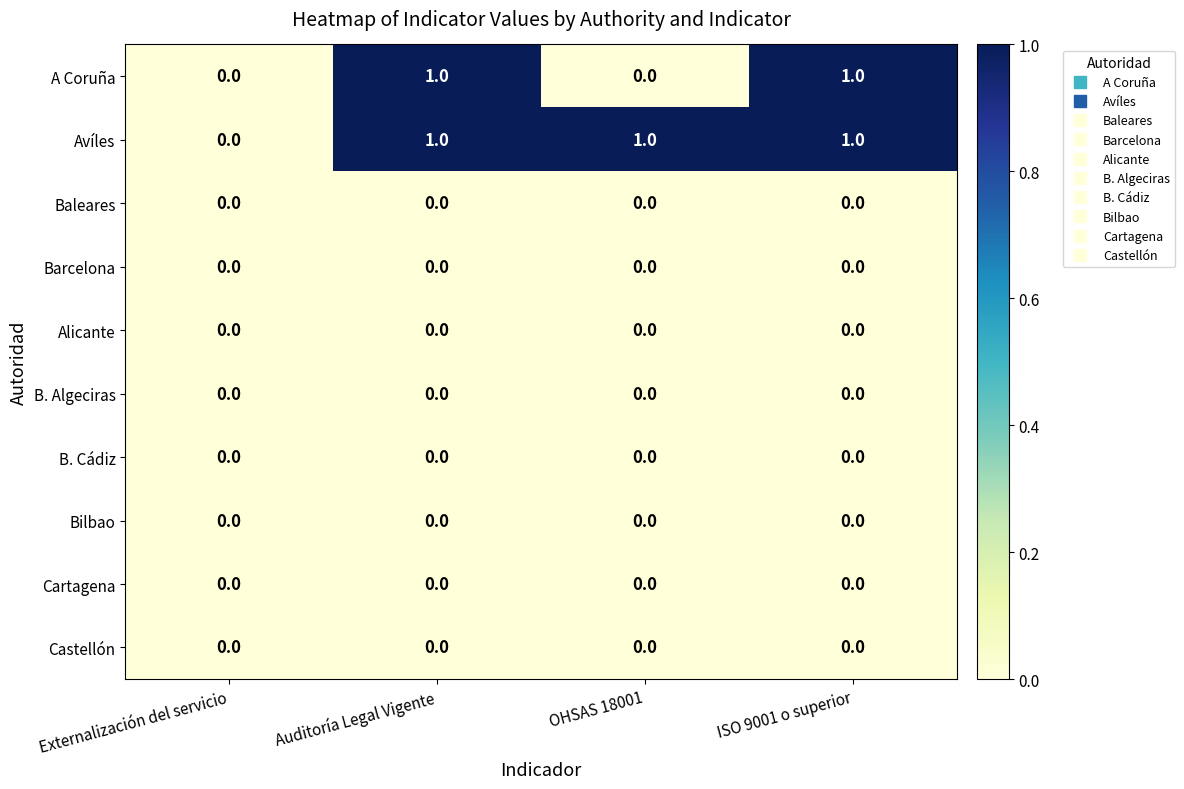

Is the value of A Coruña at ISO 9001 o superior greater than the value of Cartagena at Externalización del servicio?

Yes